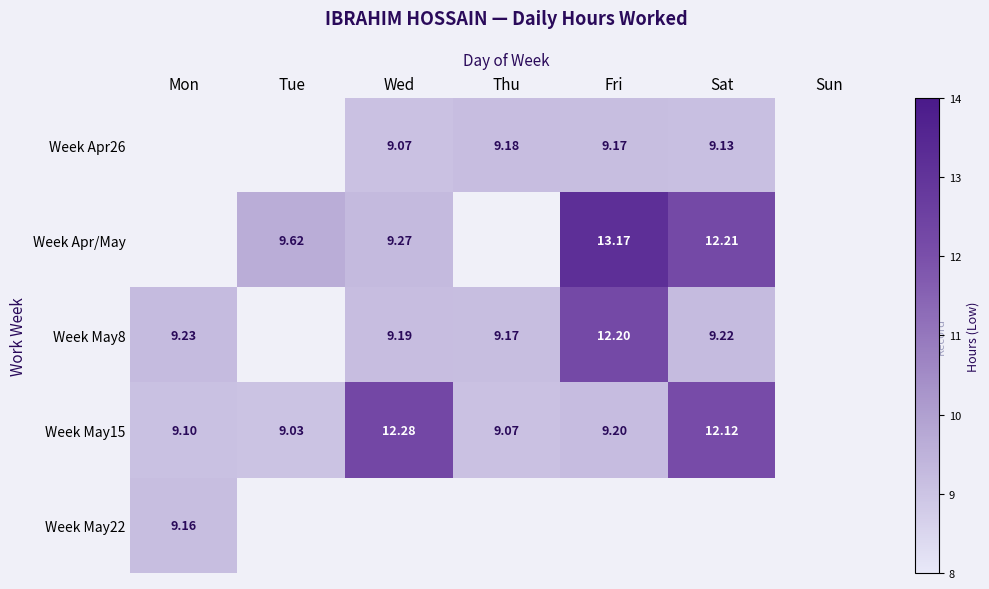

At which category does the chart reach its peak across all series?

Fri